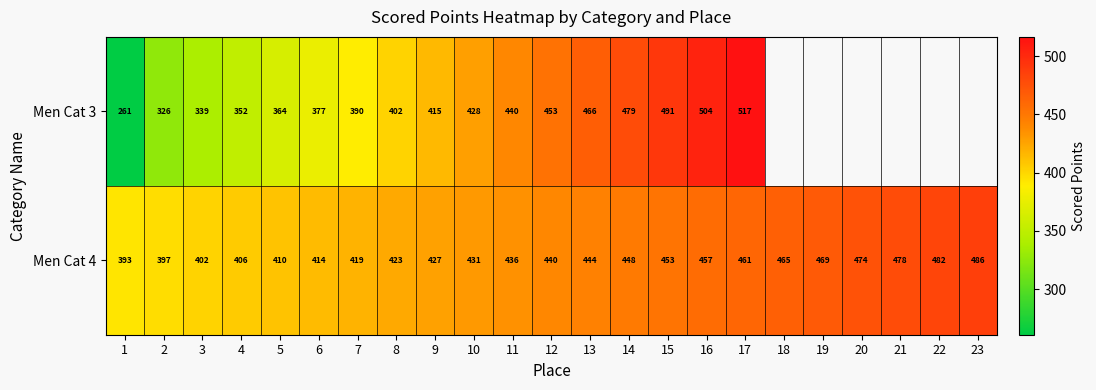

Is the value of Men Cat 4 at 18 greater than the value of Men Cat 3 at 1?

Yes